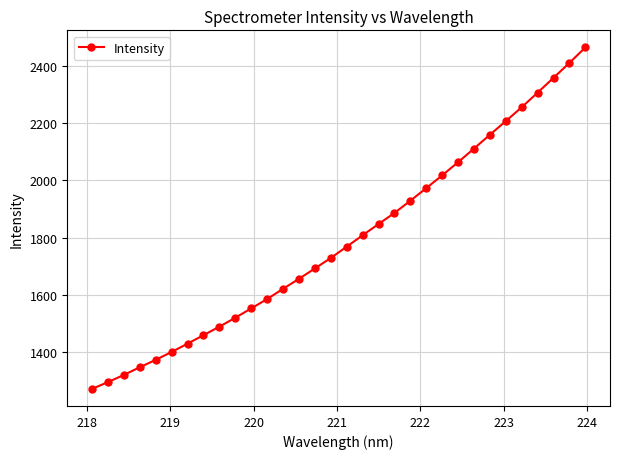

What is the average value?

1791.0